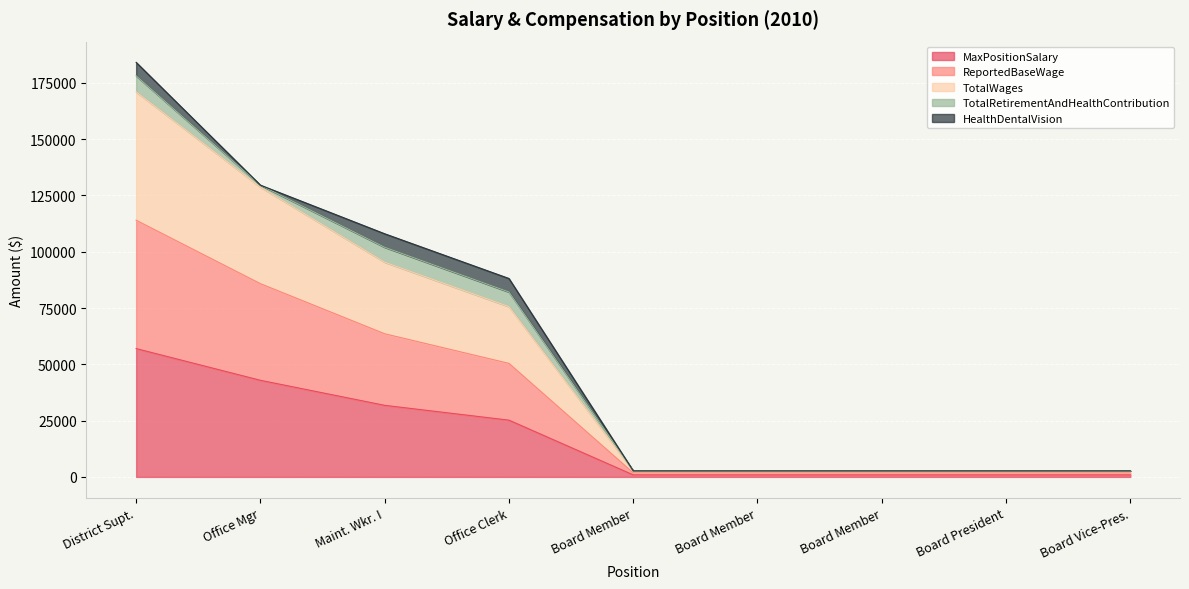

Count the MaxPositionSalary values in the range 900 to 31788.

7